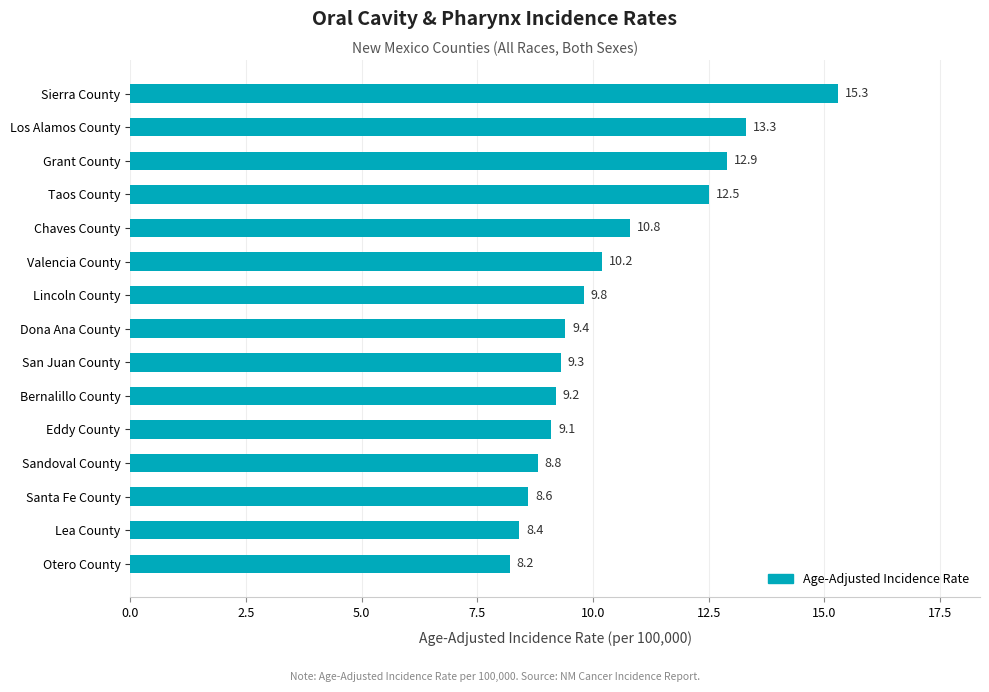

The value at Sandoval County is 8.8. True or false?

True